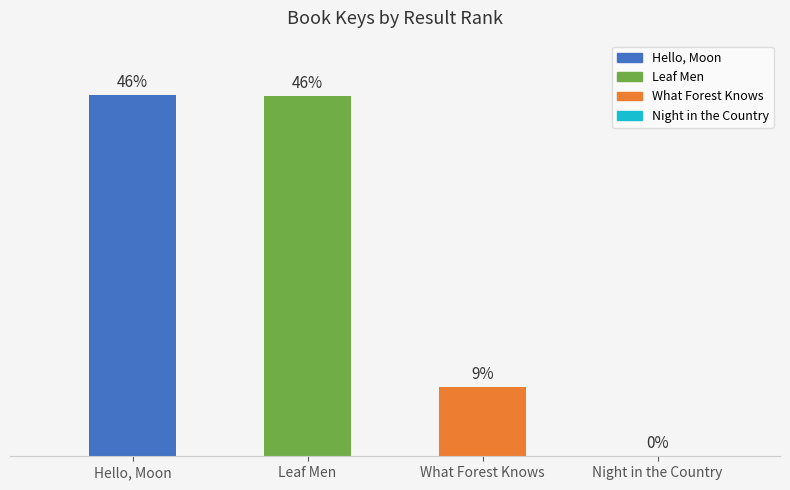

What is the difference between the maximum and minimum values?

45.7